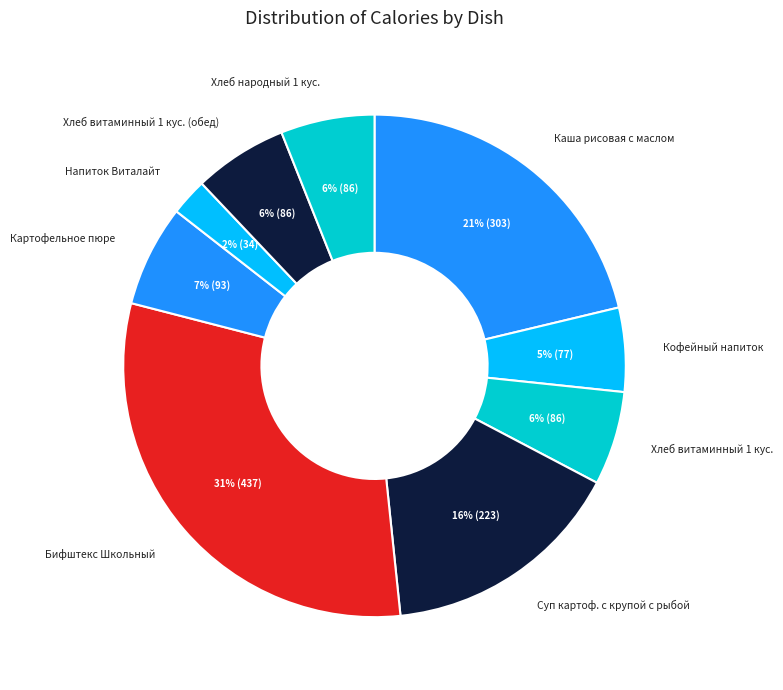

Which has a higher value, Кофейный напиток or Бифштекс Школьный?

Бифштекс Школьный